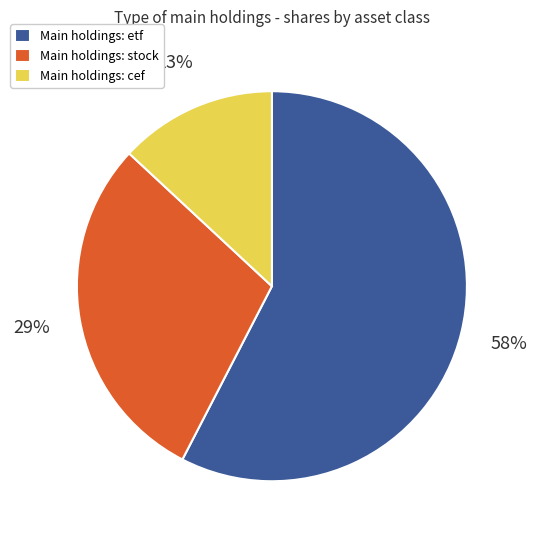

What percentage is the Main holdings: stock slice, to the nearest percent?

29%